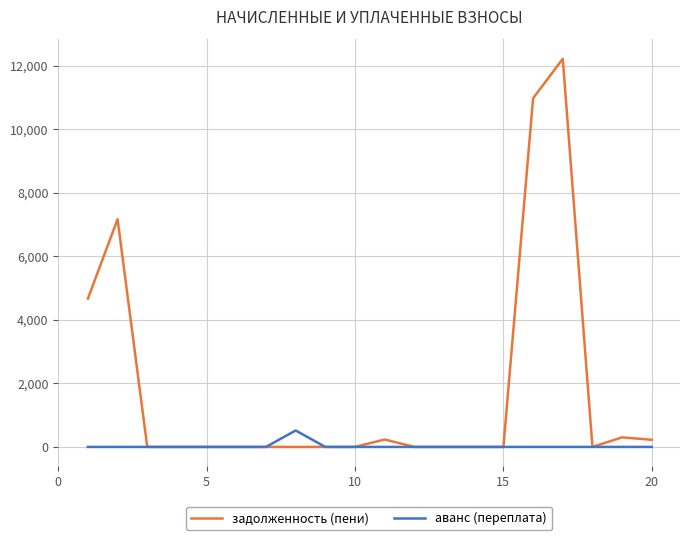

Which series has the largest total across all categories?

задолженность (пени)